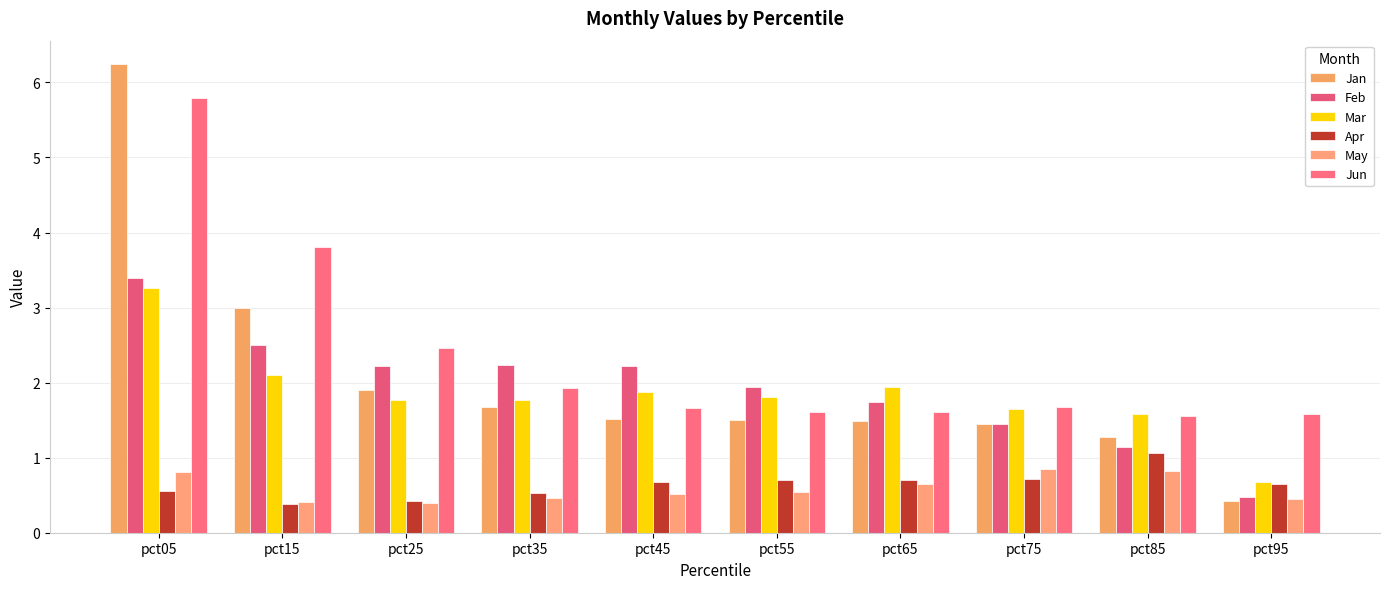

How many bars are there in total?

60